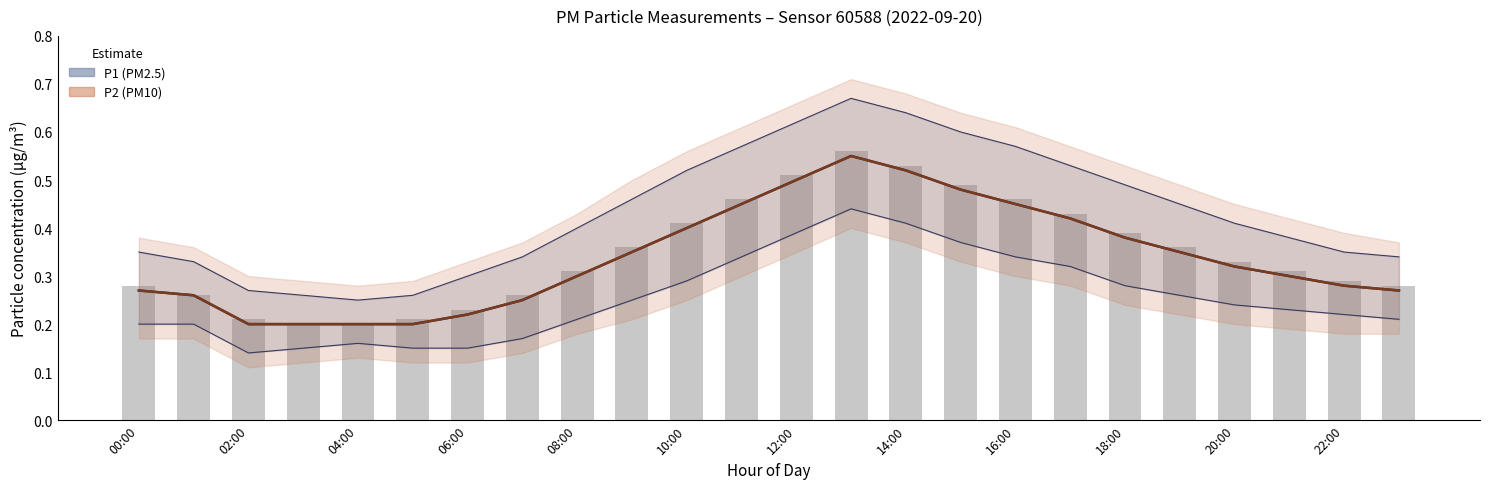

The P2 series shows 0.3 at 06:00. True or false?

False